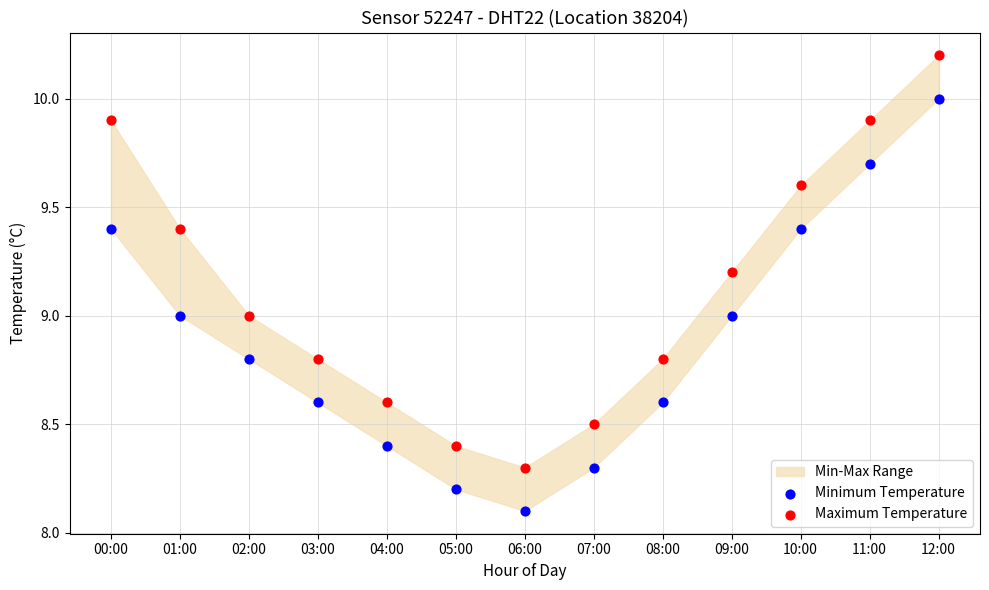

Across all data points, what is the range of Y values (max minus min)?

2.1